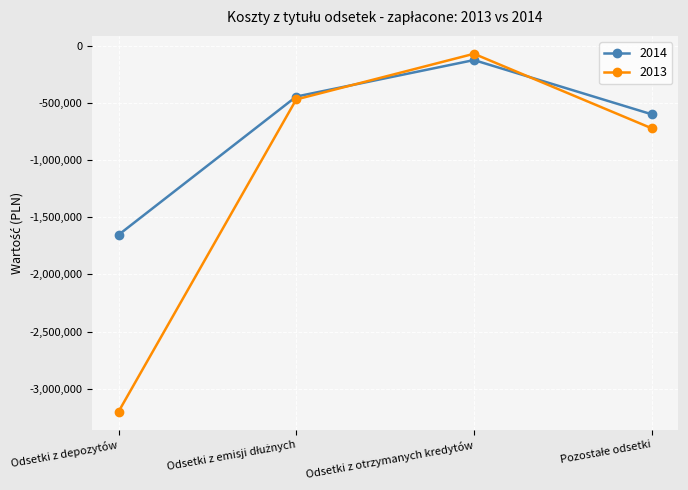

True or false: 2013 and 2014 cross at least once.

True